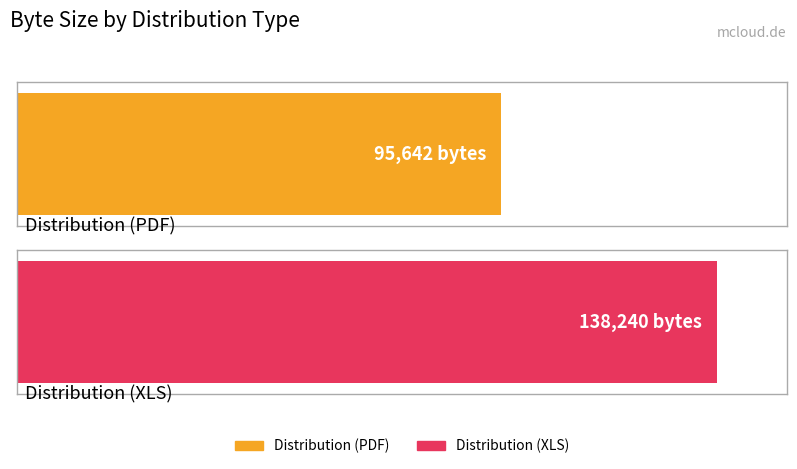

What is the average value?

116941